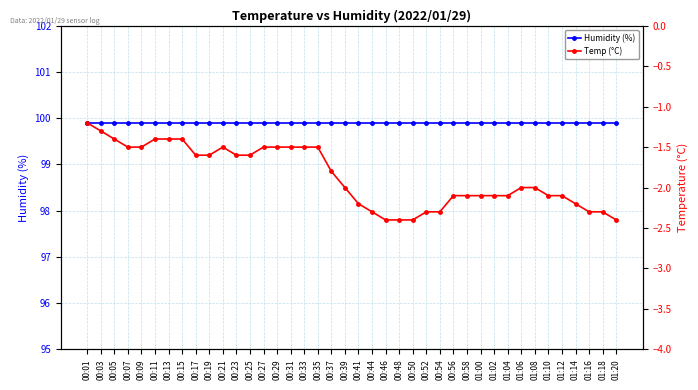

Reading left to right, list all the values displayed in this chart.

Humidity (%): 99.9	99.9	99.9	99.9	99.9	99.9	99.9	99.9	99.9	99.9	99.9	99.9	99.9	99.9	99.9	99.9	99.9	99.9	99.9	99.9	99.9	99.9	99.9	99.9	99.9	99.9	99.9	99.9	99.9	99.9	99.9	99.9	99.9	99.9	99.9	99.9	99.9	99.9	99.9	99.9
Temp (°C): -1.2	-1.3	-1.4	-1.5	-1.5	-1.4	-1.4	-1.4	-1.6	-1.6	-1.5	-1.6	-1.6	-1.5	-1.5	-1.5	-1.5	-1.5	-1.8	-2.0	-2.2	-2.3	-2.4	-2.4	-2.4	-2.3	-2.3	-2.1	-2.1	-2.1	-2.1	-2.1	-2.0	-2.0	-2.1	-2.1	-2.2	-2.3	-2.3	-2.4